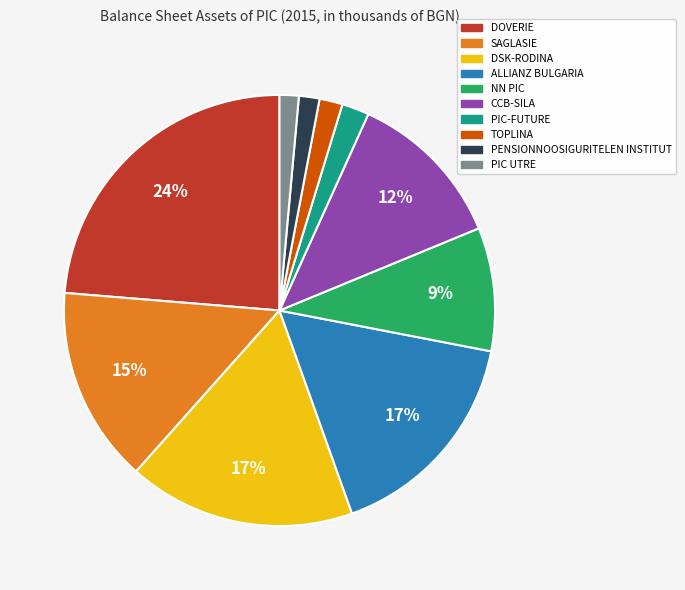

To the nearest percent, what portion does NN PIC represent?

9%